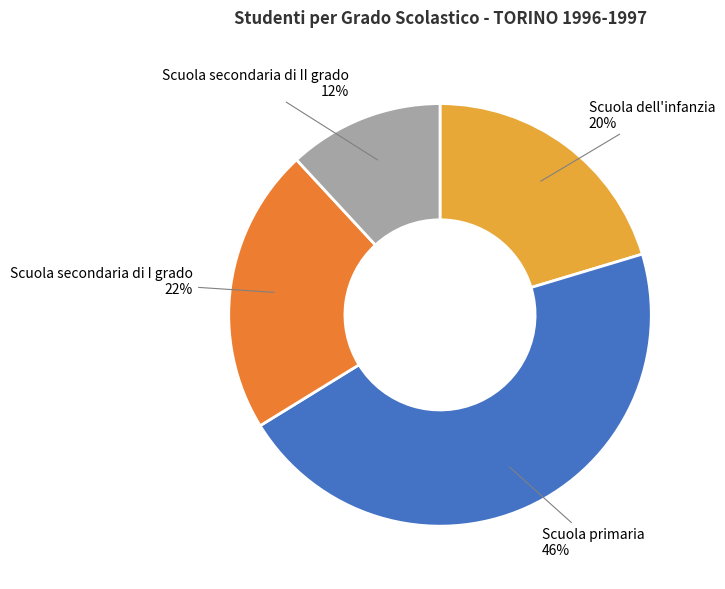

How many slices are in this pie chart?

4